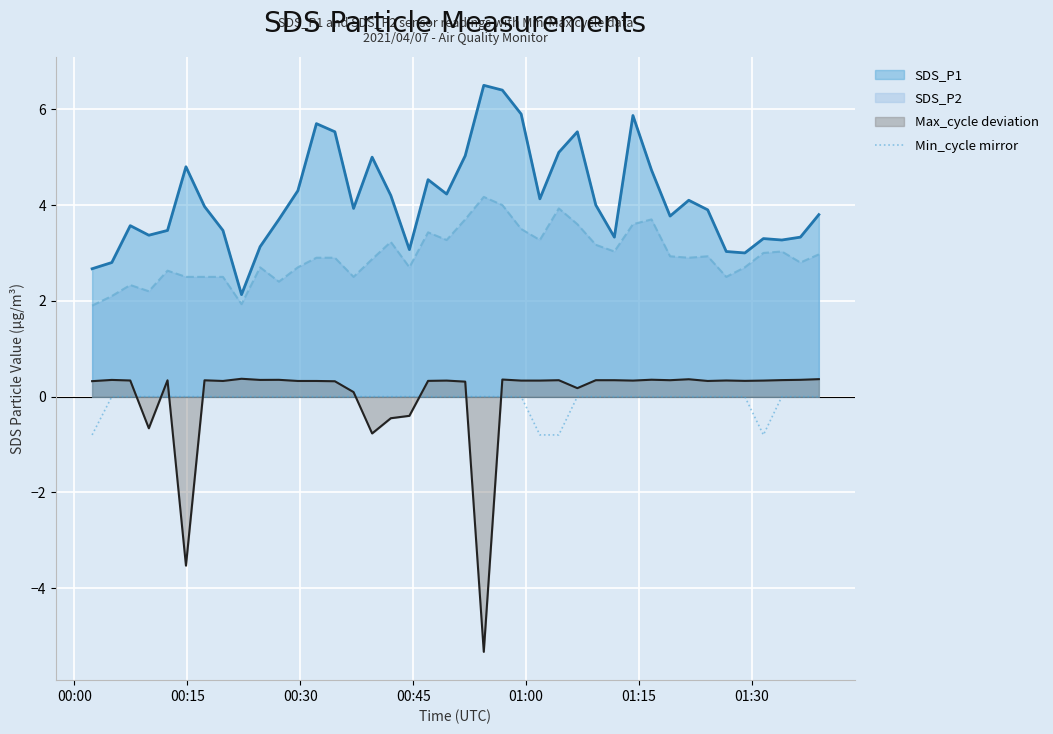

What is the smallest value displayed?

-5.3